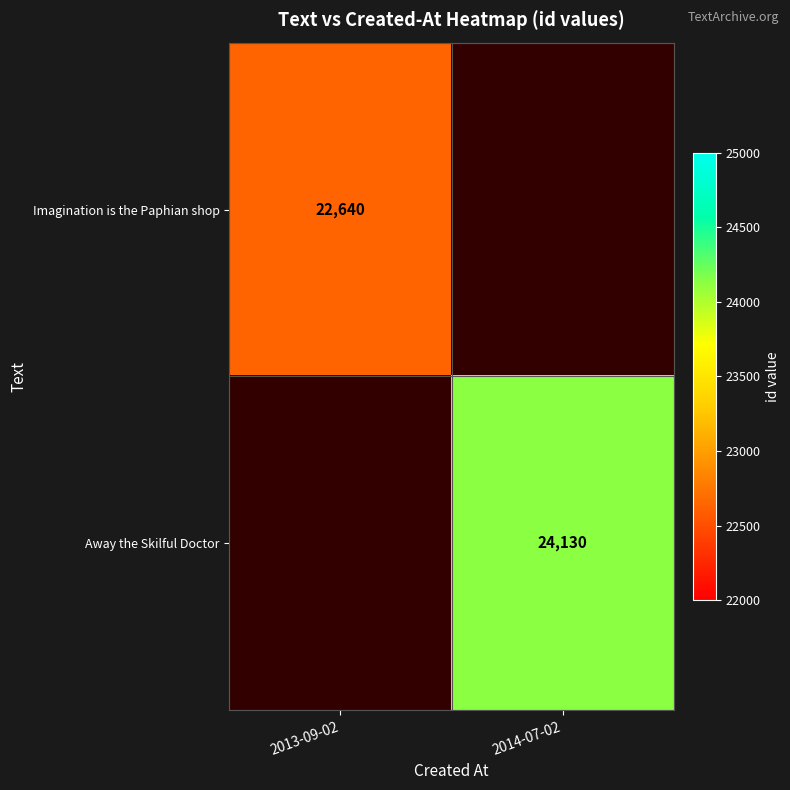

The Away the Skilful Doctor series shows 36188.7 at 2014-07-02. True or false?

False